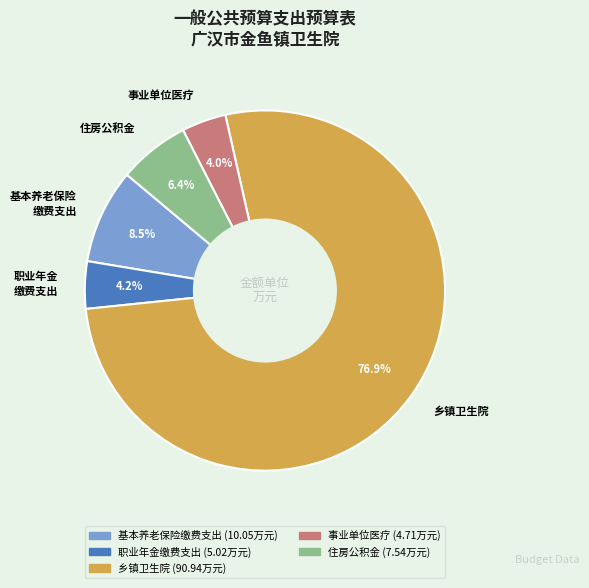

How many segments does this pie chart have?

5